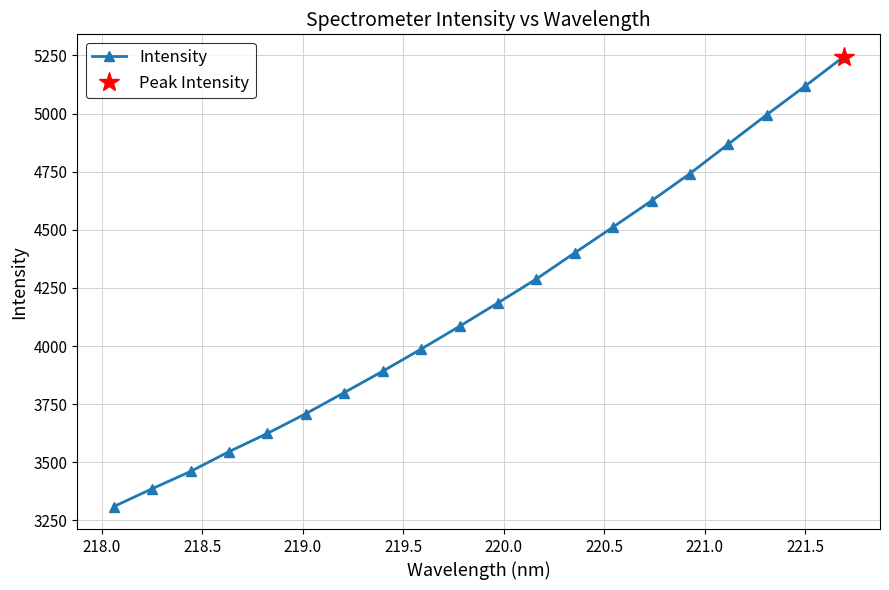

What is the value of the Intensity point at the 2nd from the left?

3386.5